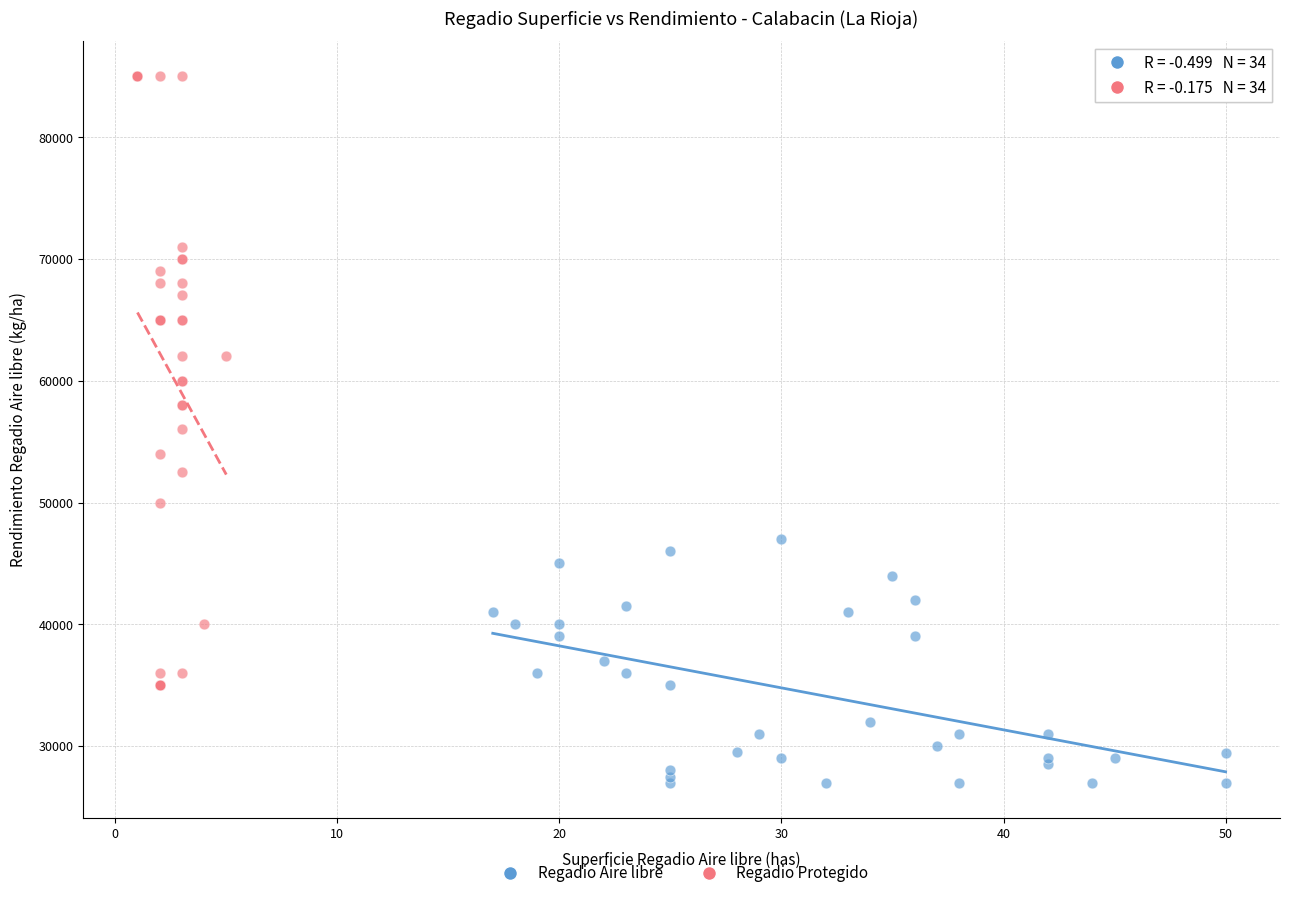

Which series contains the lowest Y value?

Regadio Aire libre